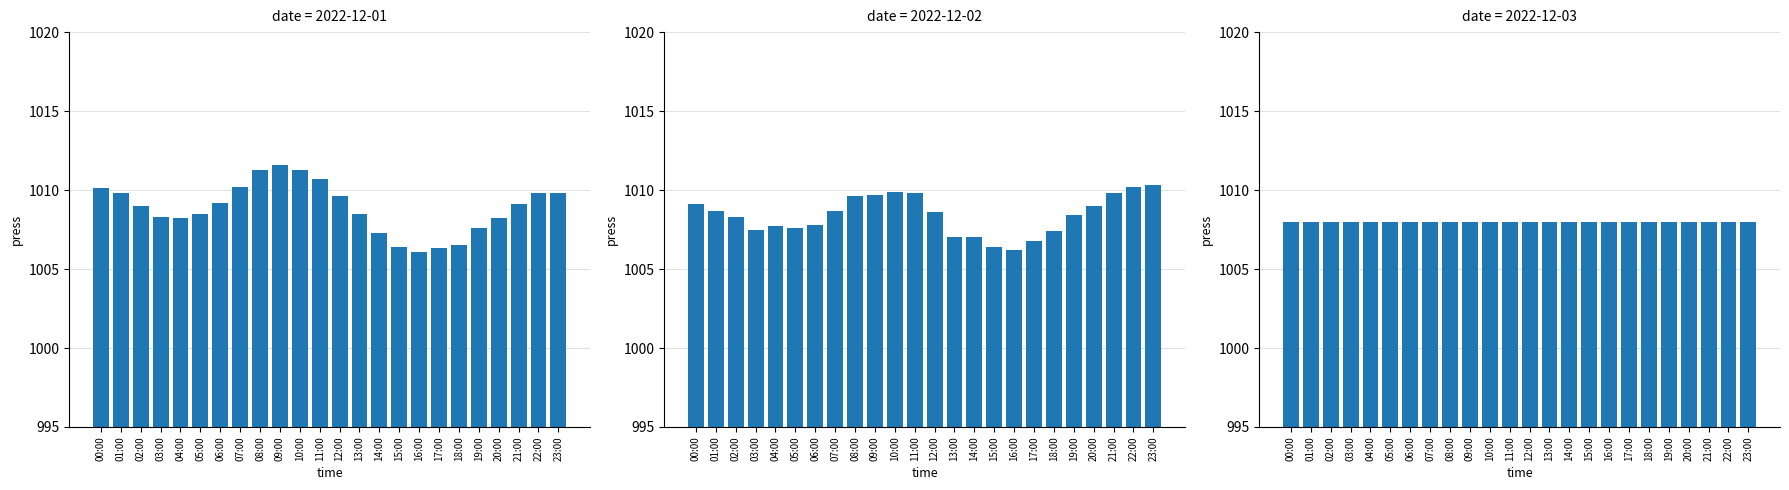

List the labels in order of value, largest first.

10:00, 22:00, 09:00, 23:00, 11:00, 21:00, 08:00, 20:00, 12:00, 01:00, 00:00, 19:00, 07:00, 02:00, 13:00, 03:00, 18:00, 14:00, 06:00, 04:00, 05:00, 17:00, 15:00, 16:00